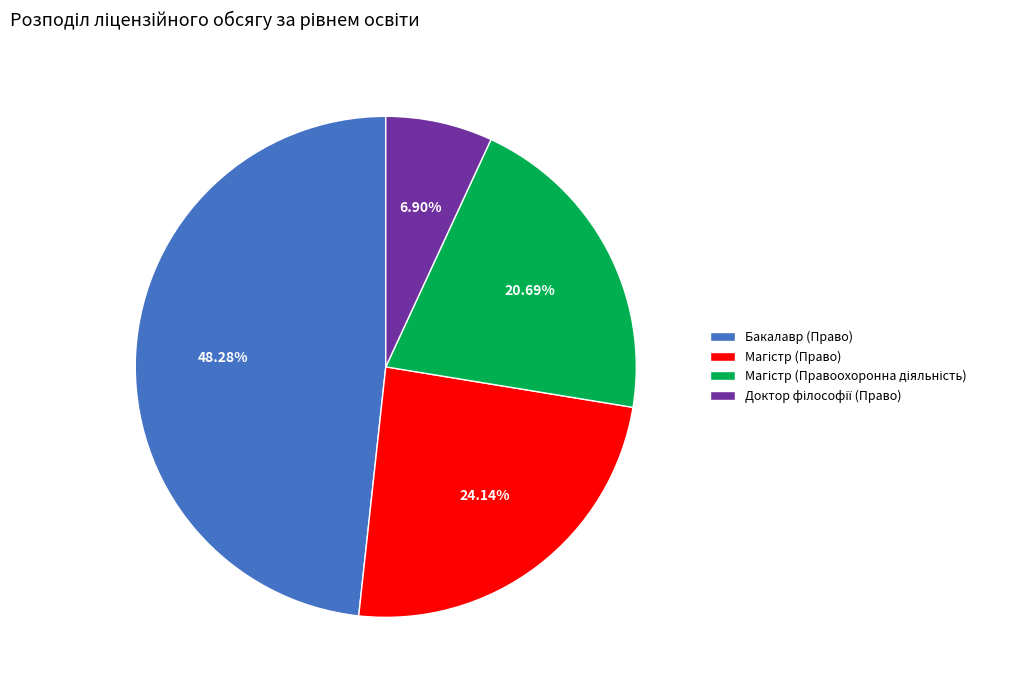

Which slice is the largest?

Бакалавр (Право)